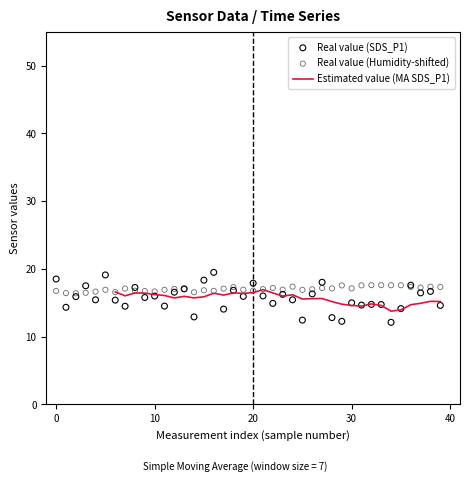

What are all the series names shown in the legend?

Estimated value (MA SDS_P1), Real value (SDS_P1), Real value (Humidity-shifted)